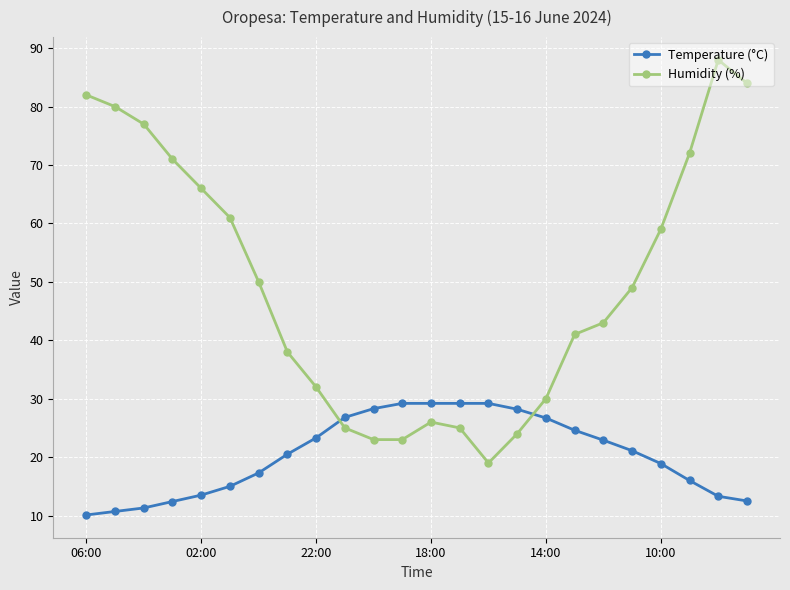

Rank the series by their maximum value, from lowest to highest.

Temperature (°C), Humidity (%)